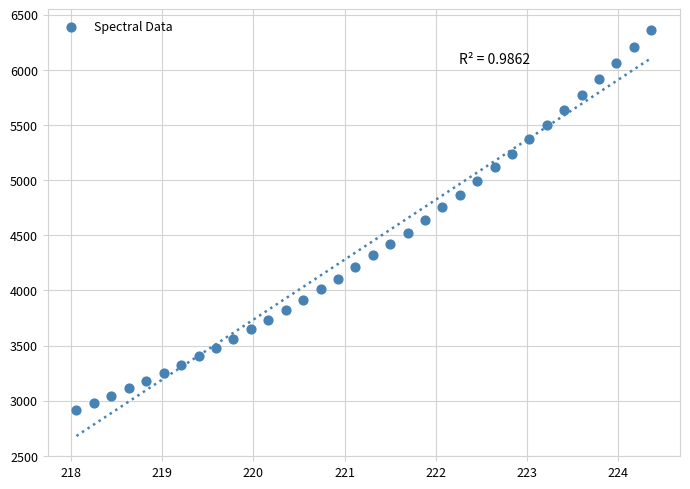

What is the range of Y values (max minus min)?

3446.9